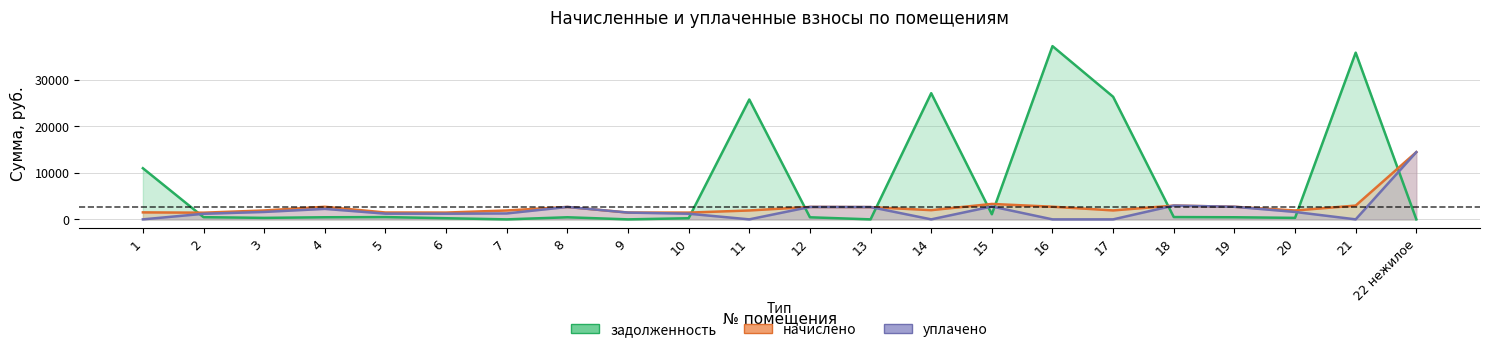

Between which two adjacent categories do начислено and задолженность first intersect?

1 and 2